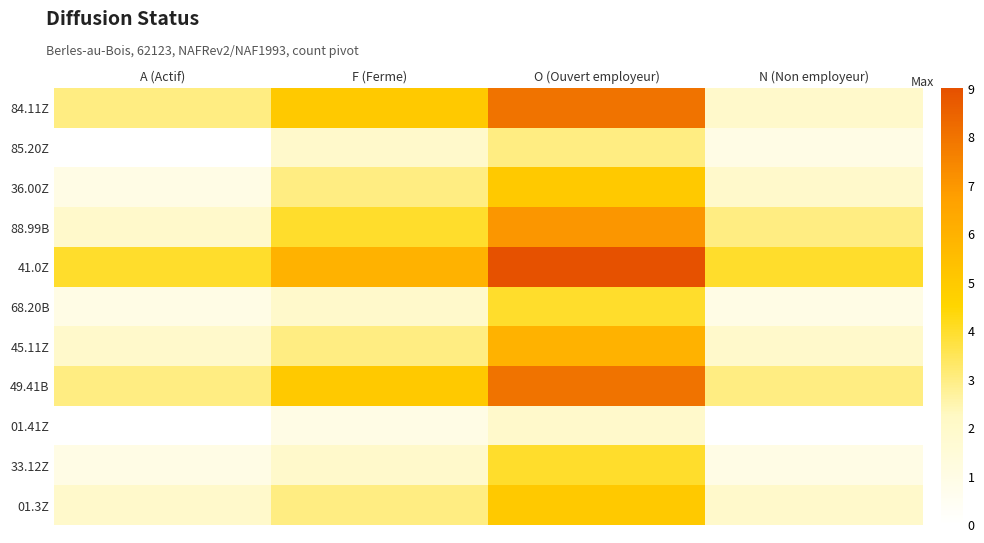

Rank the series by their maximum value, from lowest to highest.

01.41Z, 85.20Z, 68.20B, 33.12Z, 36.00Z, 01.3Z, 45.11Z, 88.99B, 84.11Z, 49.41B, 41.0Z